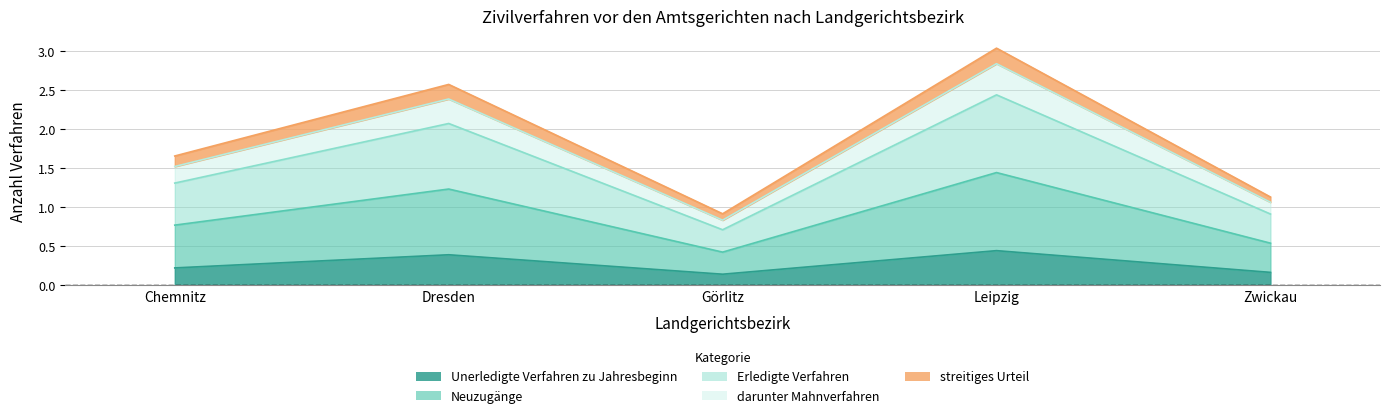

True or false: Unerledigte Verfahren zu Jahresbeginn and Erledigte Verfahren intersect in this chart.

False